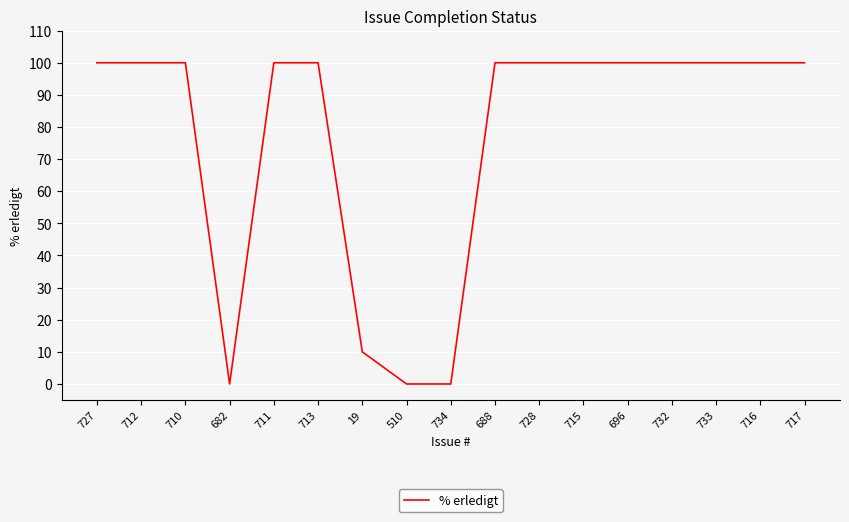

Count the number of categories in the chart.

17